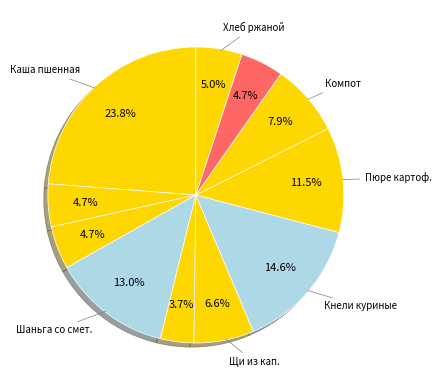

How many slices are in this pie chart?

11